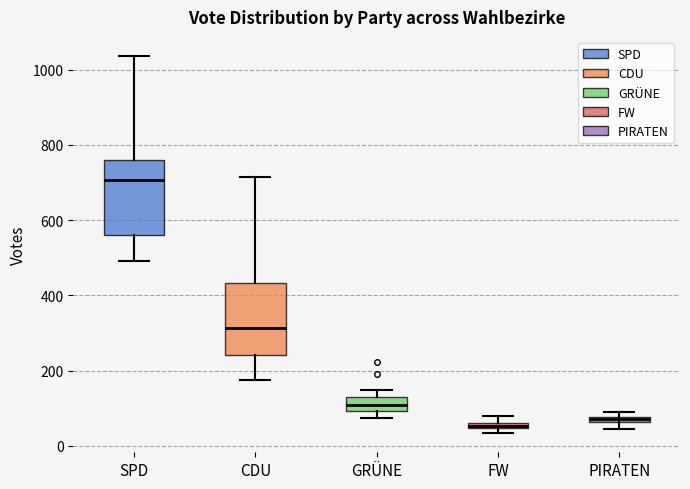

Where does the upper whisker of the box for CDU end on the y-axis? The values are not printed on the chart, so give them approximately, as read against the axis.

720